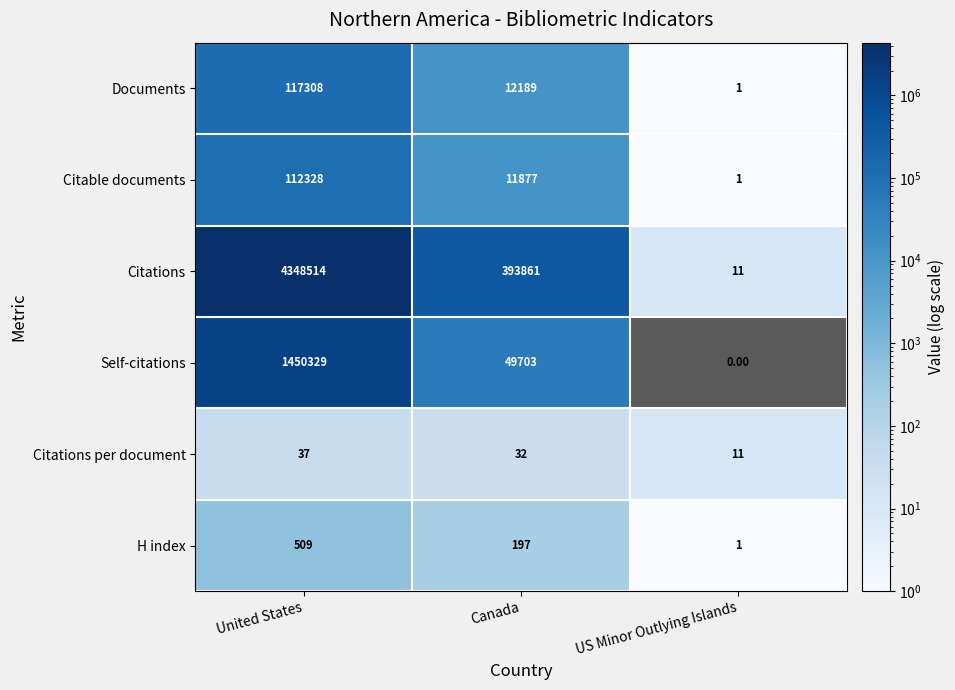

Between United States and US Minor Outlying Islands, which series saw the biggest shift?

Citations